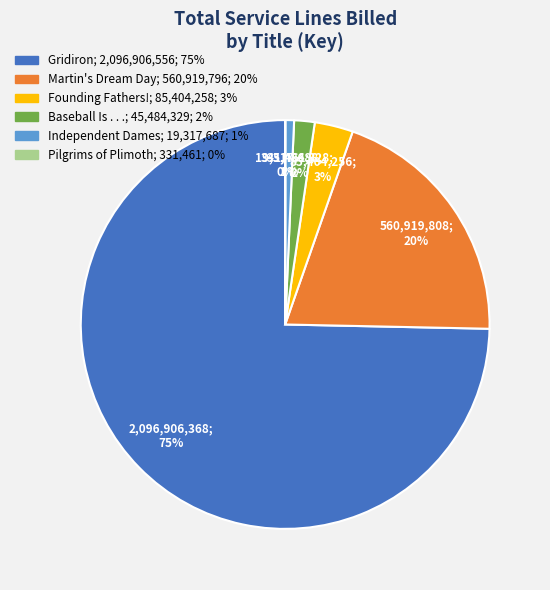

Which slice is the largest?

Gridiron